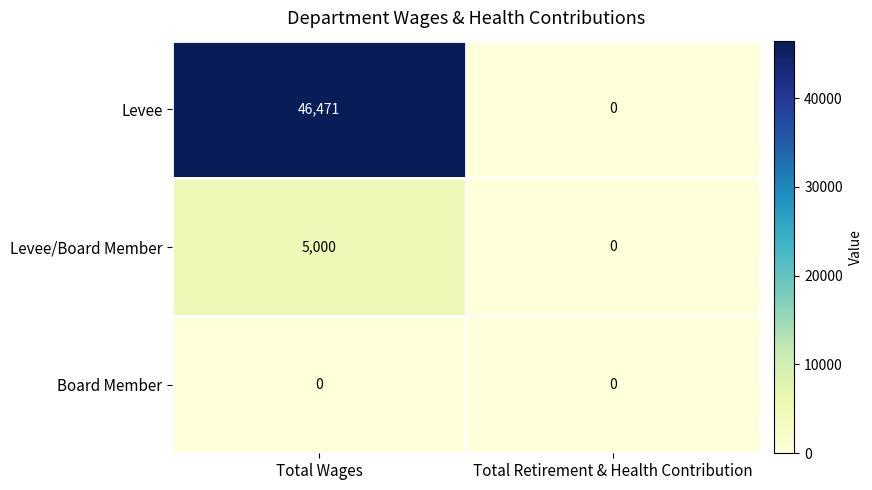

What is the spread (max minus min) of values at Total Wages?

46471